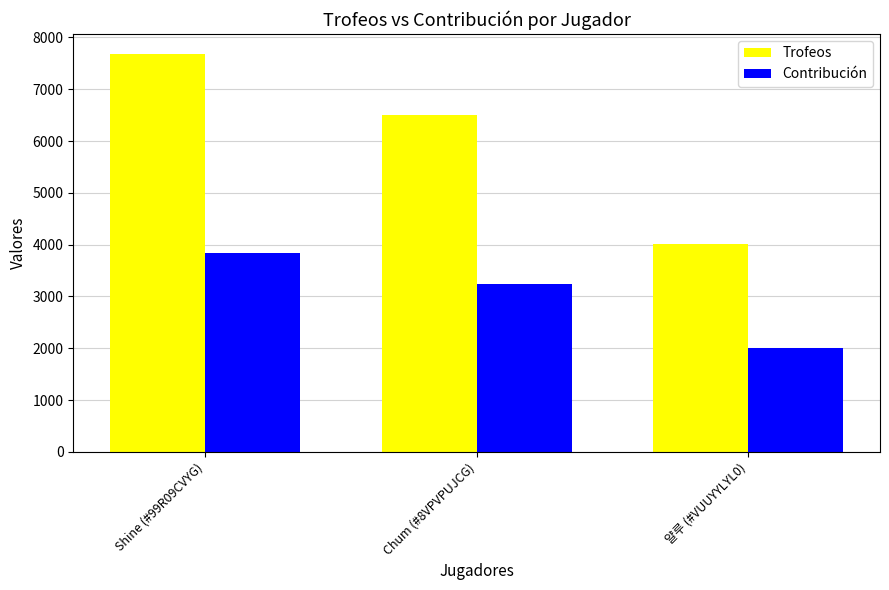

The value of Contribución at Chum (#8VPVPUJCG) is 1983. True or false?

False